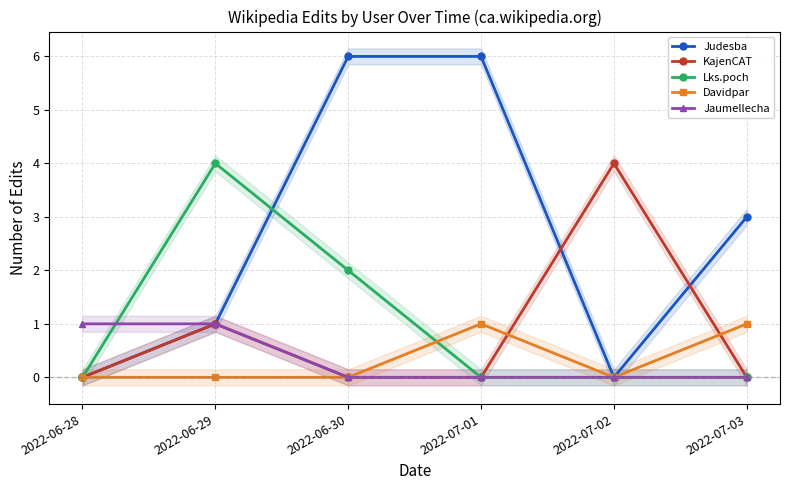

List the series in order of their peak value, lowest first.

Davidpar, Jaumellecha, KajenCAT, Lks.poch, Judesba